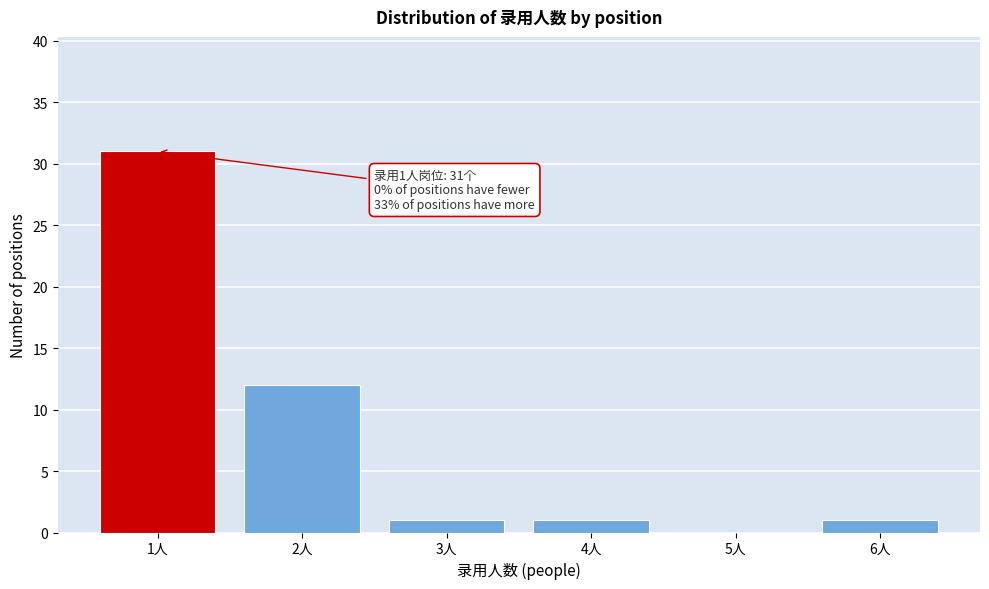

Reading left to right, extract all data points from this chart.

1人=31	2人=12	3人=1	4人=1	5人=0	6人=1